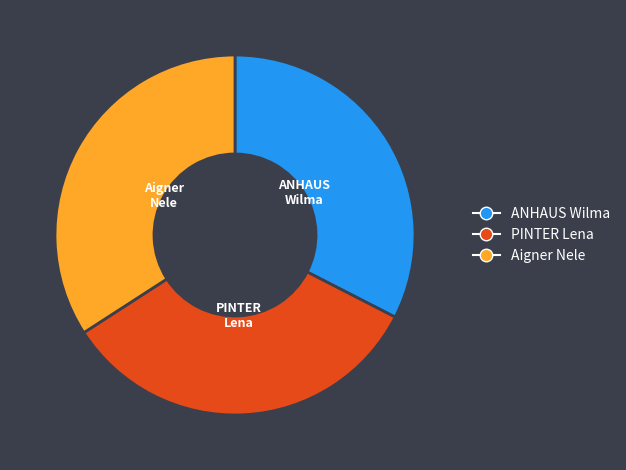

Combined, do Aigner Nele and ANHAUS Wilma account for over 50%?

Yes